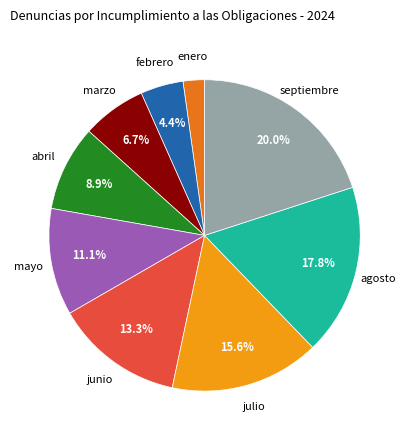

To the nearest percent, what is the difference between the largest and smallest slice percentages?

18%